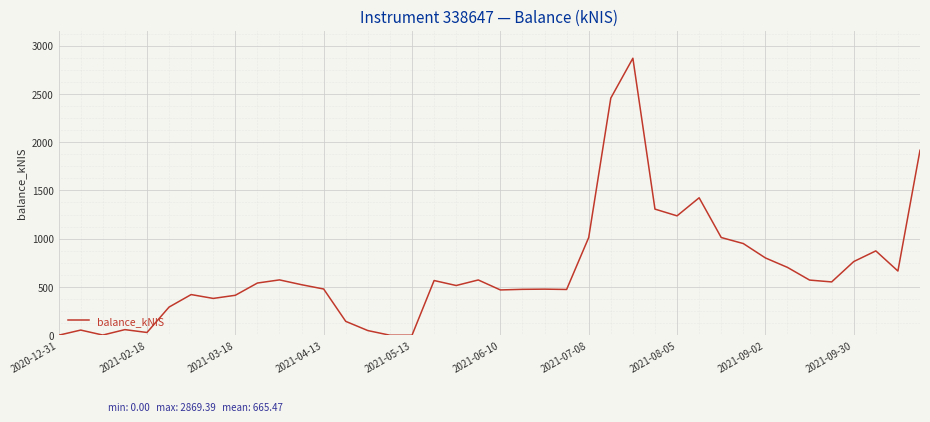

What is the difference between the maximum and minimum values?

2869.4